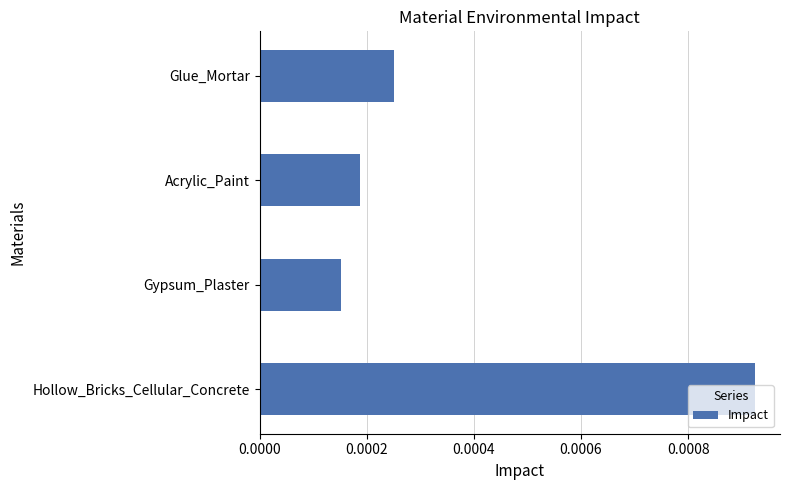

How many bars are there in total?

4